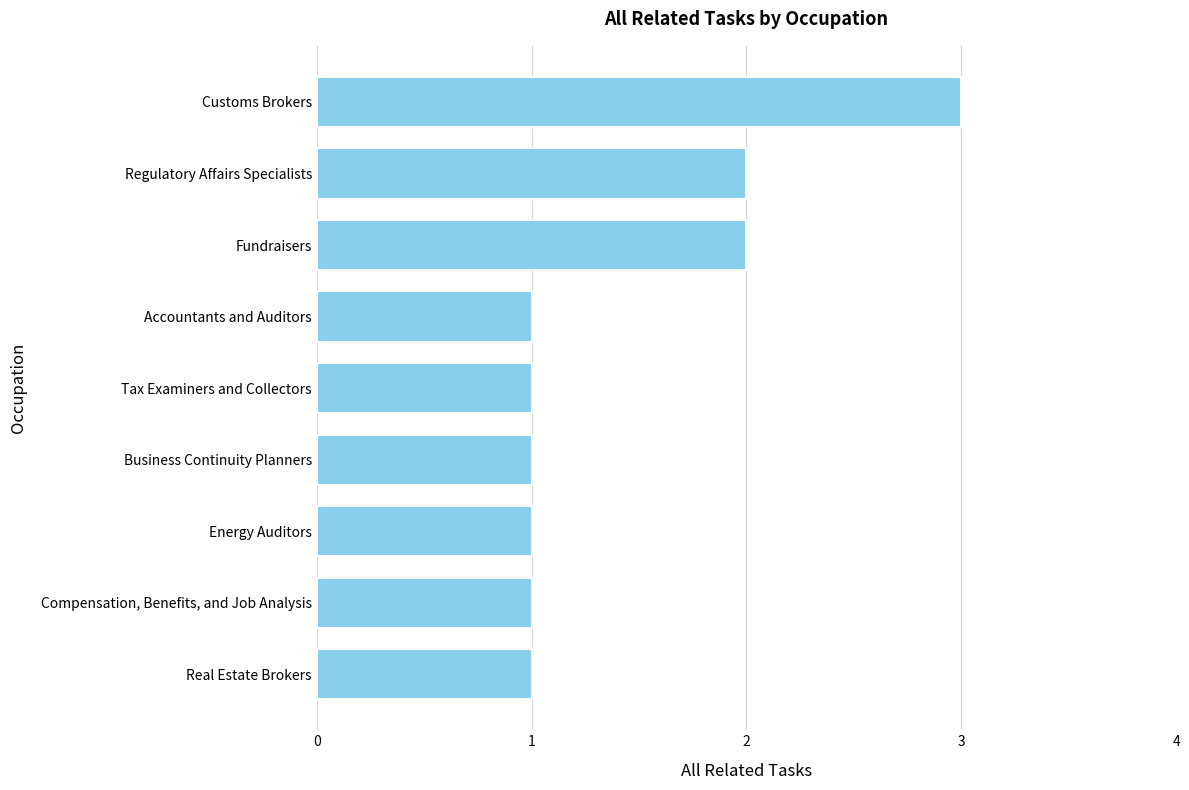

Count the values in the range 1 to 2.

8